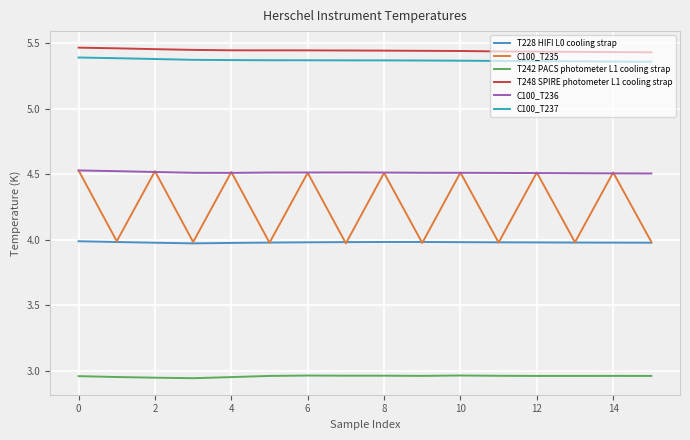

True or false: C100_T236 and T228 HIFI L0 cooling strap intersect in this chart.

False